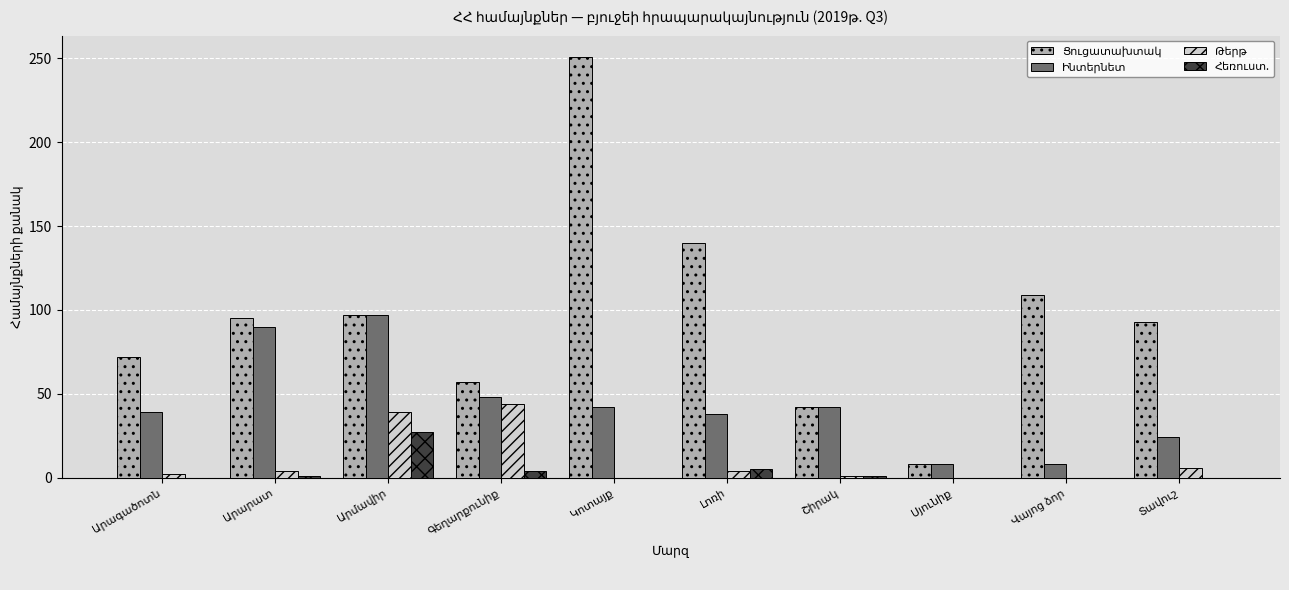

Are the bars horizontal?

No